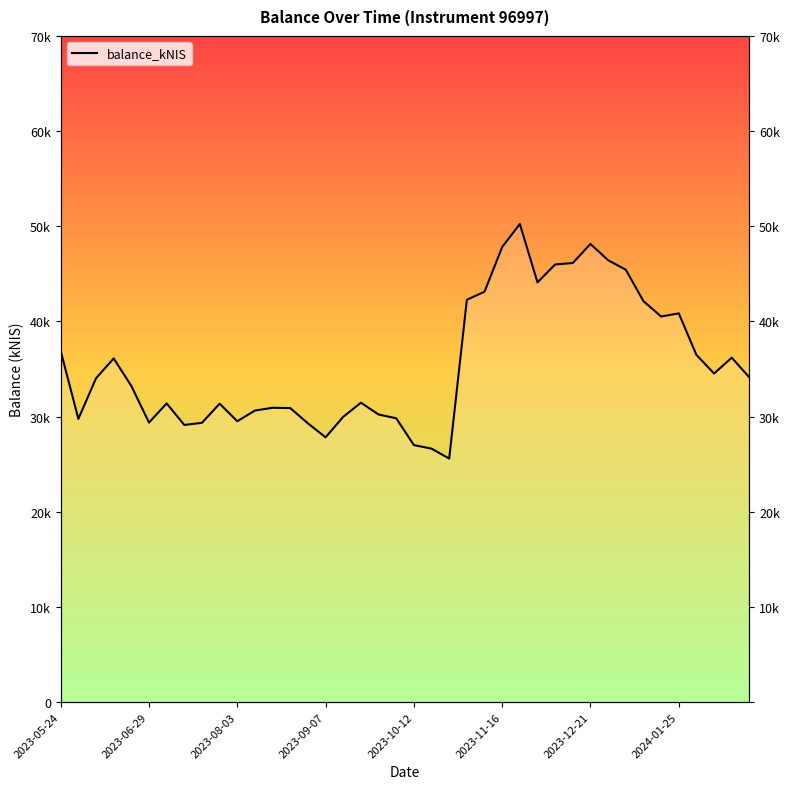

Which has a higher value, 26 or 30?

26